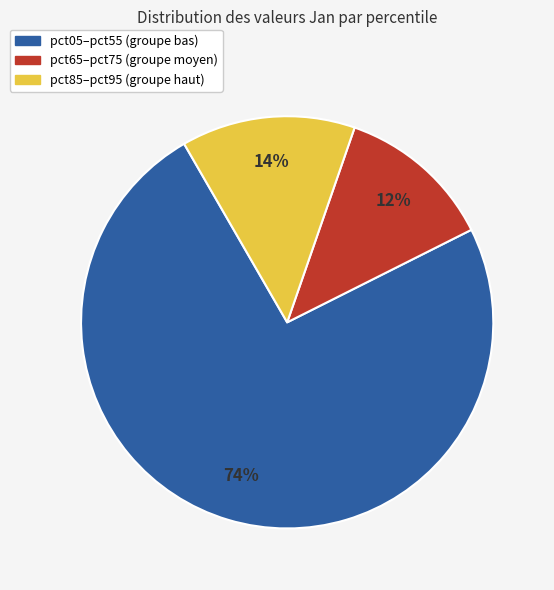

Does any single category account for the majority?

Yes